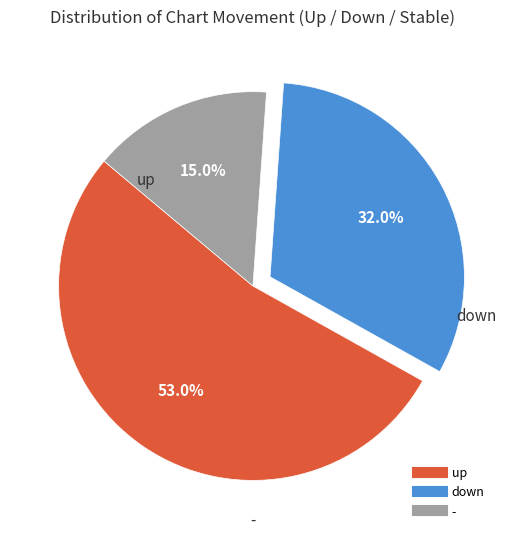

Which slice is the smallest?

-